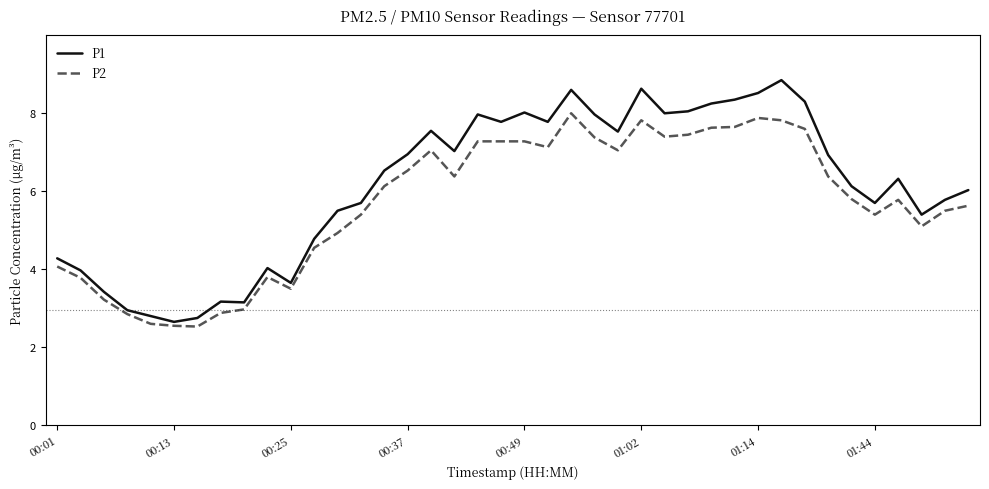

Is this an area chart (filled region under the line)?

No